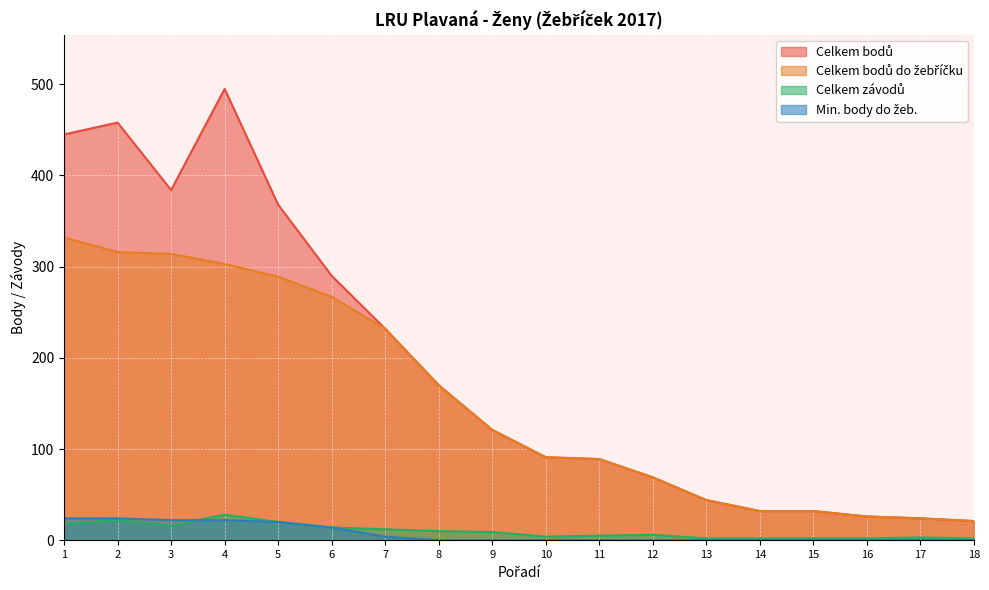

The Celkem bodů series shows 69 at 12. True or false?

True